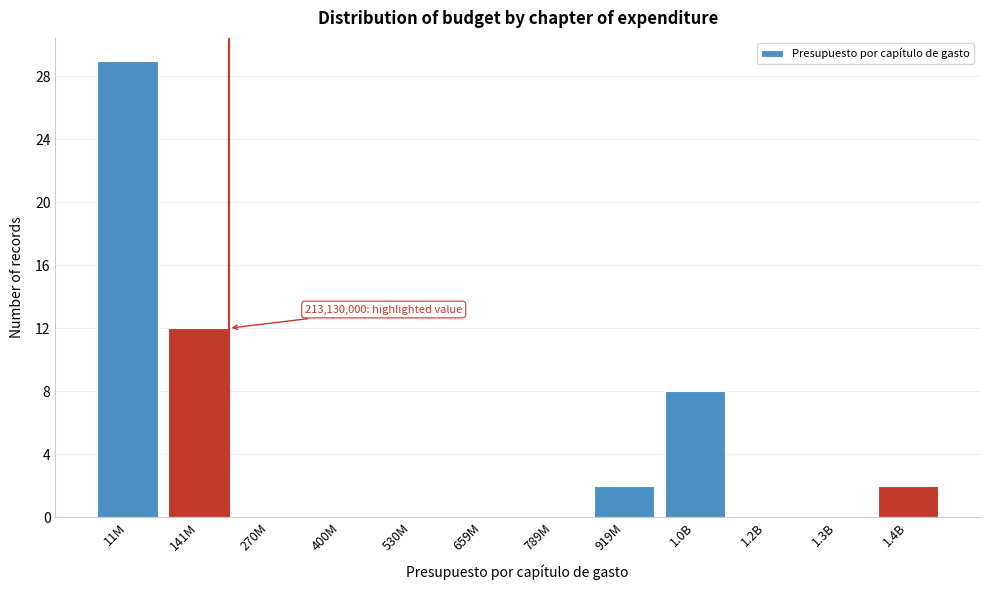

Reading right to left, what are all the values shown in this chart?

1.4B=2	1.3B=0	1.2B=0	1.0B=8	919M=2	789M=0	659M=0	530M=0	400M=0	270M=0	141M=12	11M=29